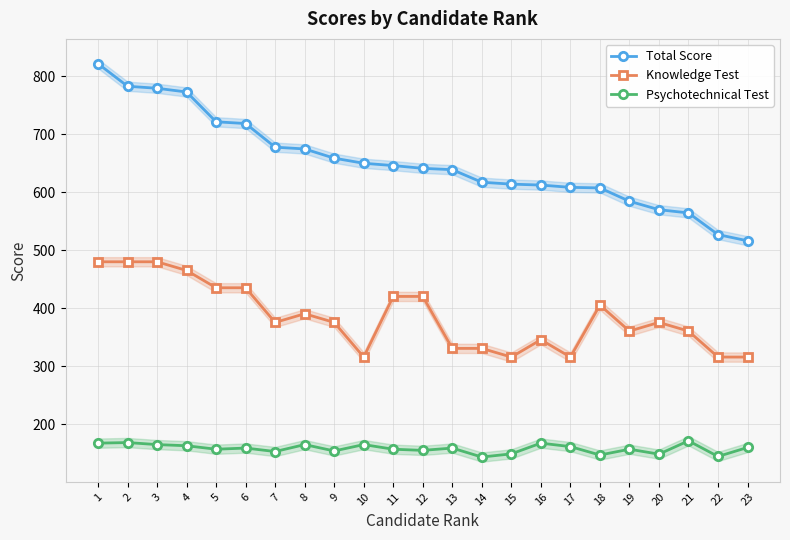

Where is Total Score nearest to the value 669?

8